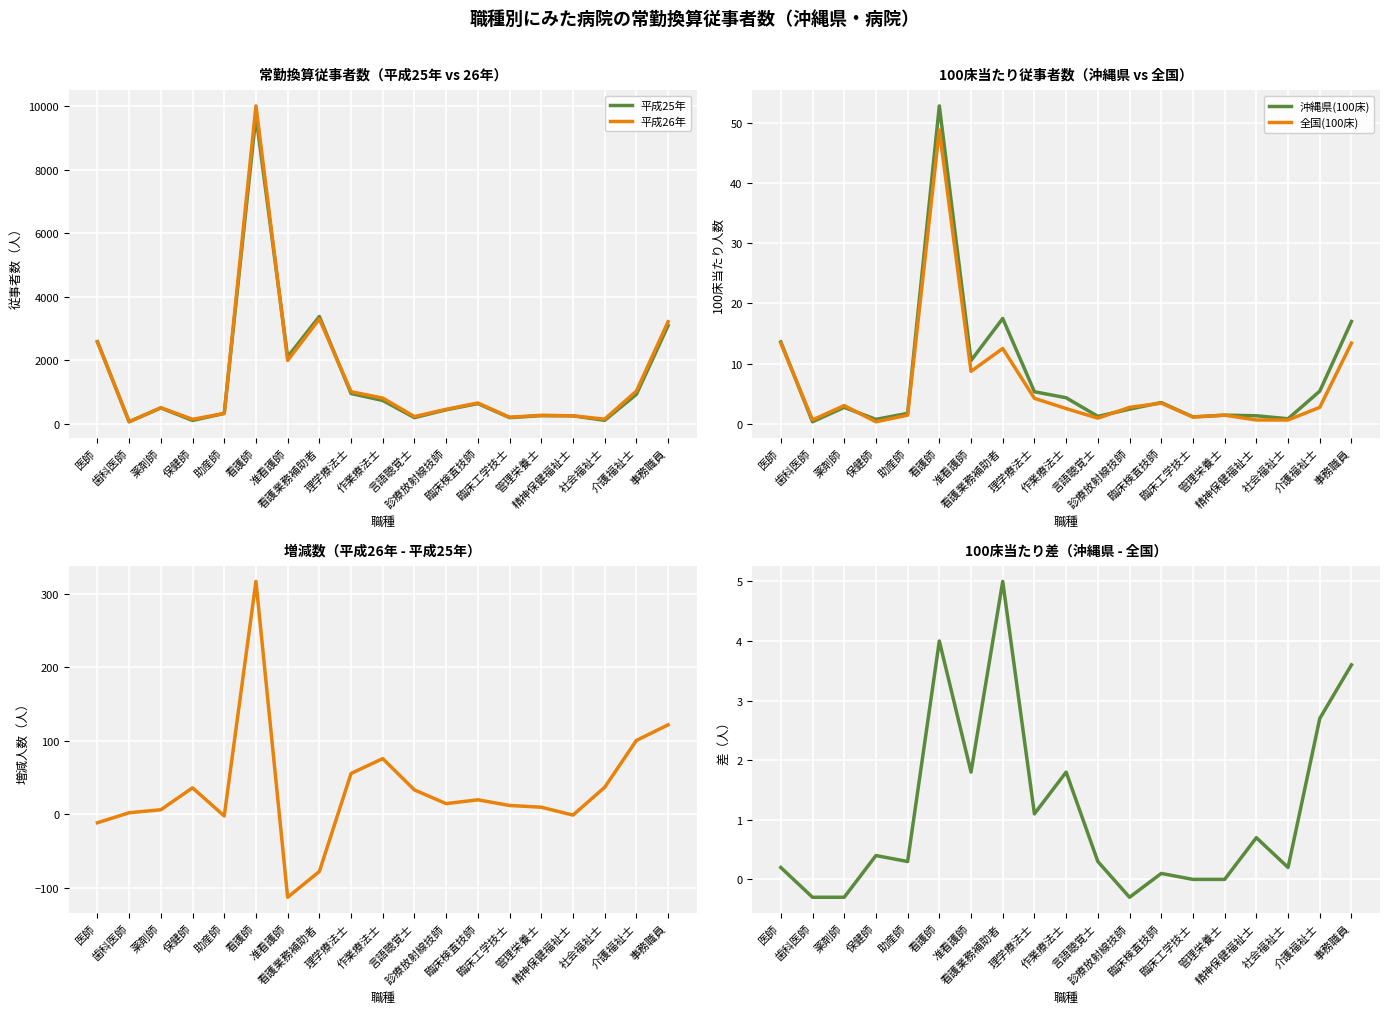

What is the sum of all 増減数 values?

636.1